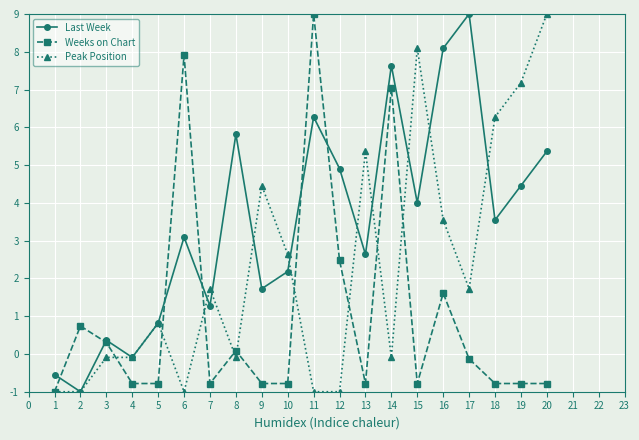

What is the greatest value displayed?

9.0